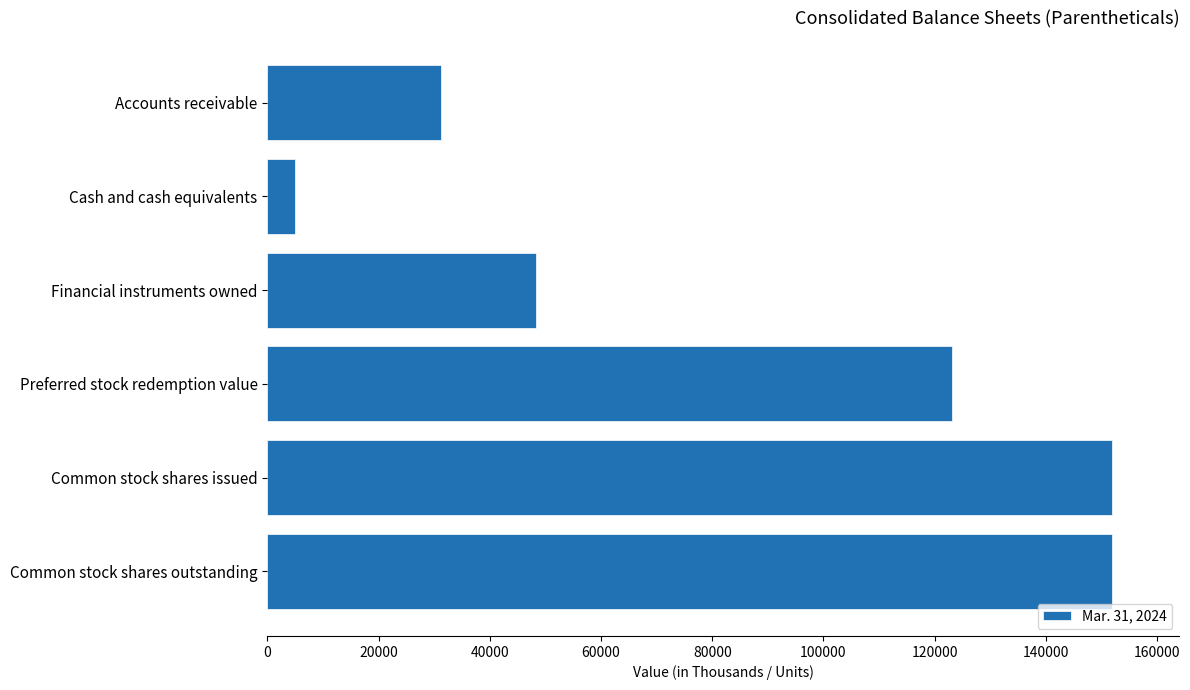

Between Common stock shares outstanding and Preferred stock redemption value, which is larger?

Common stock shares outstanding